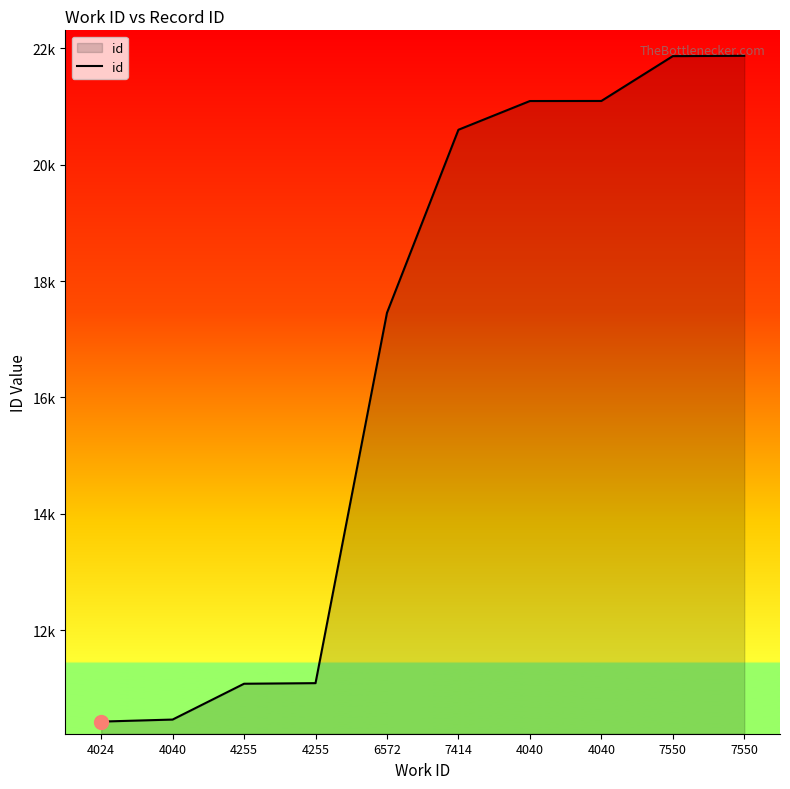

Where is the data nearest to the value 16150?

6572